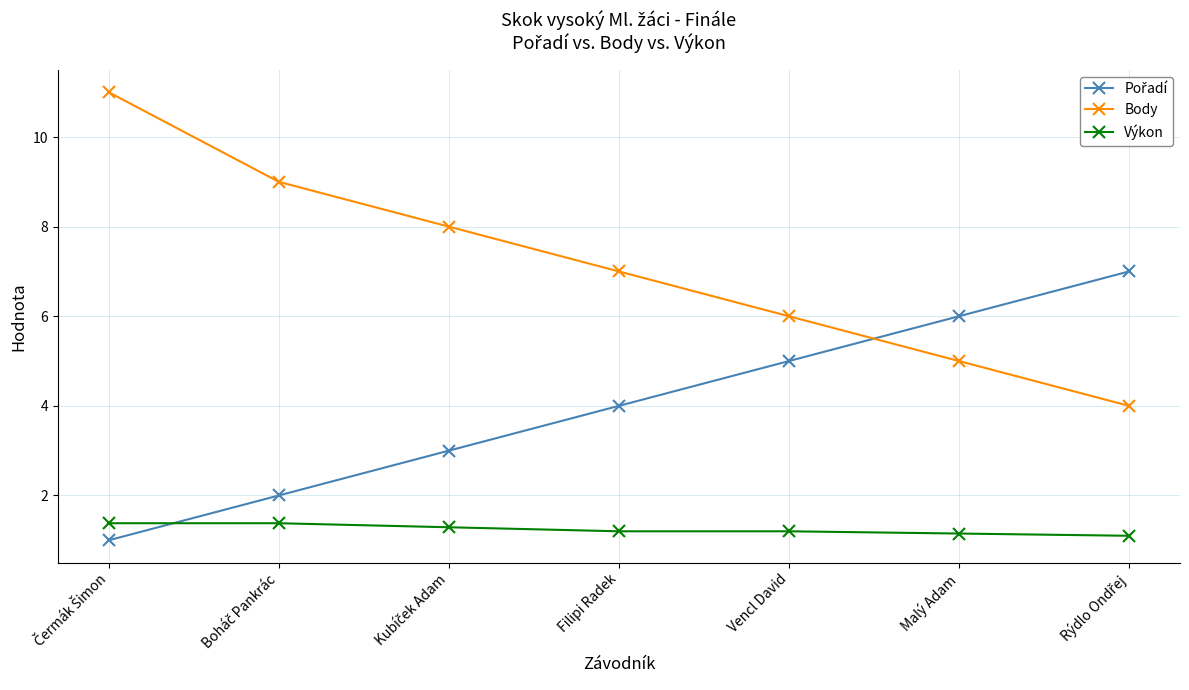

What is the lowest value of the Výkon series?

1.1